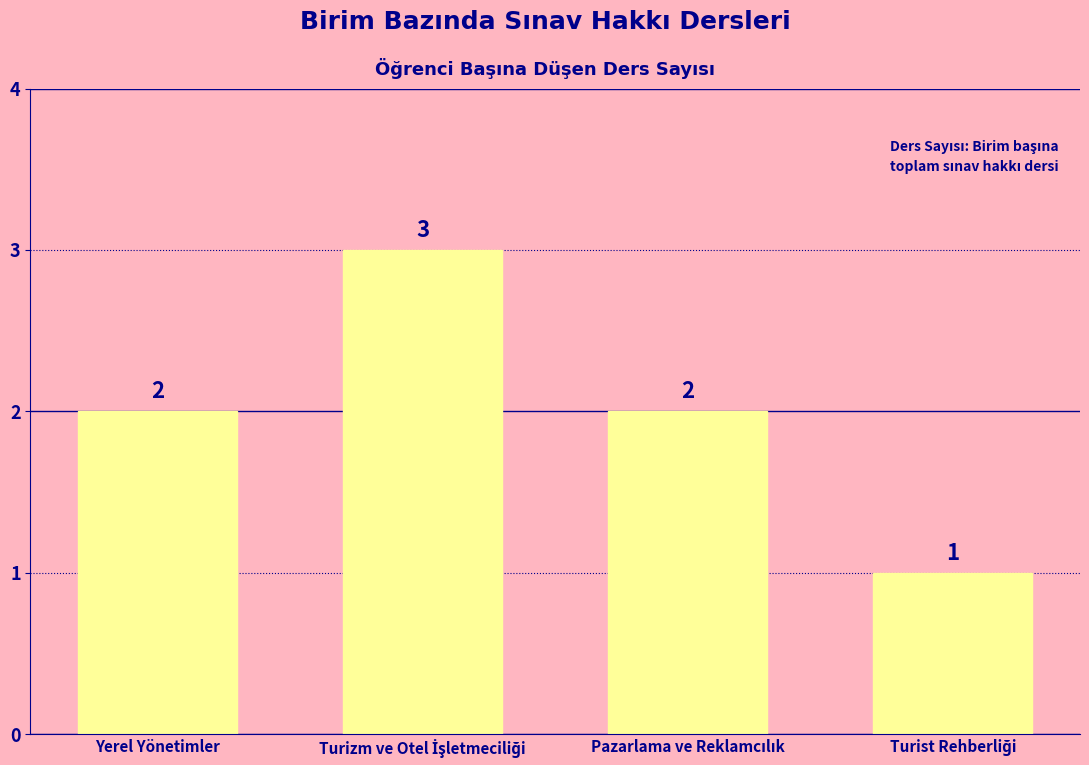

What is the difference between the second highest and minimum values?

1